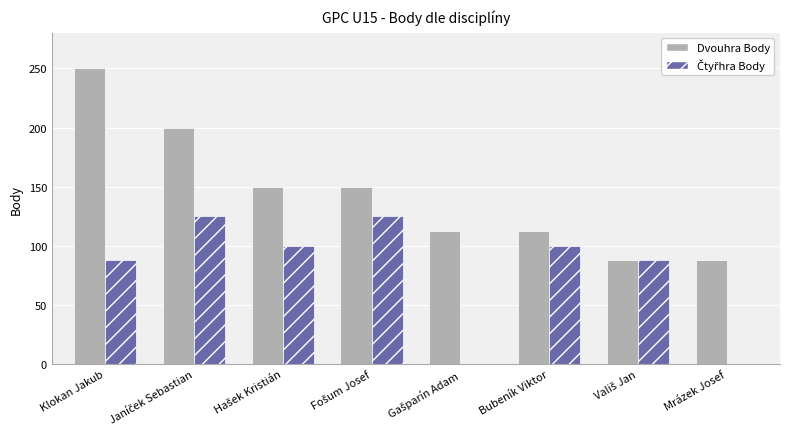

True or false: Dvouhra Body has a value of 56 at Klokan Jakub.

False